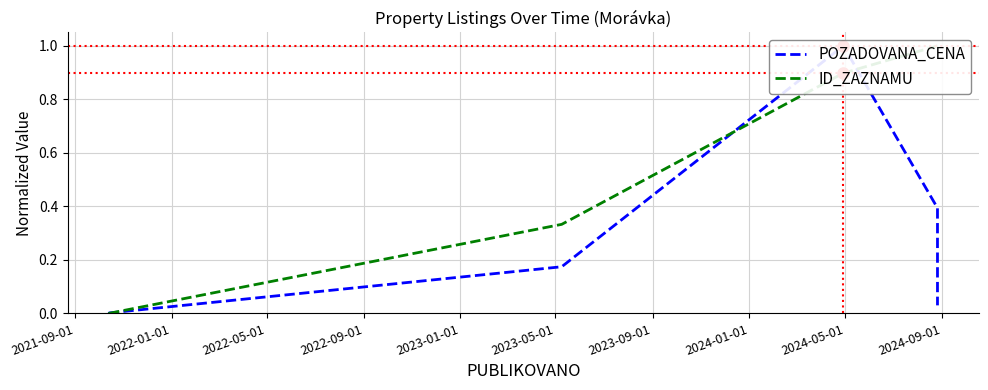

How many data points in ID_ZAZNAMU are above 0?

5